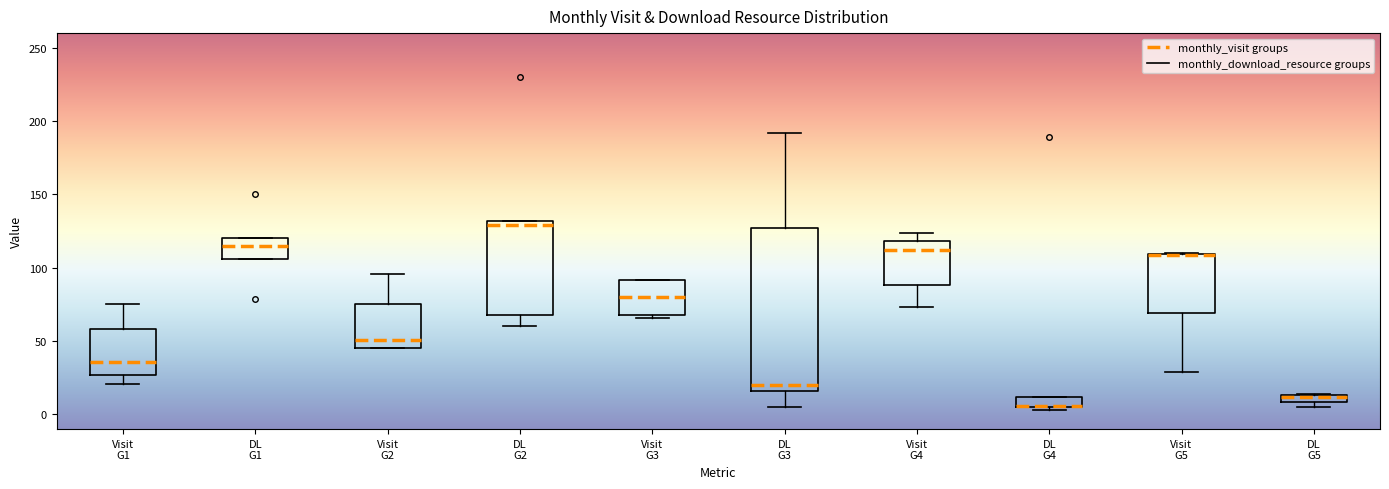

Where is the upper edge of the box for DL G2 on the y-axis? The values are not printed on the chart, so give them approximately, as read against the axis.

130